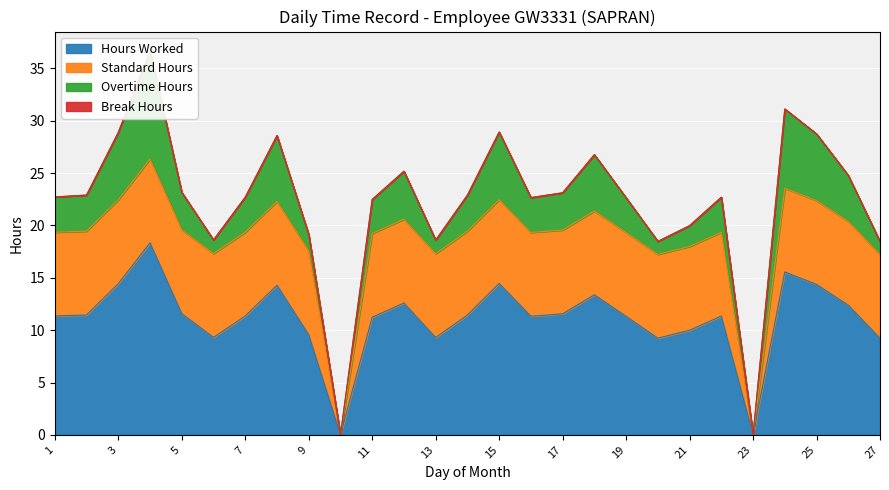

Which series has the largest range (max minus min)?

Hours Worked